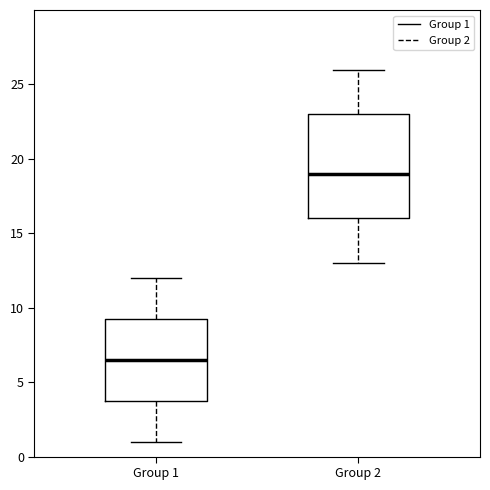

Comparing the boxes themselves (not the whiskers), which one is the tallest?

Group 2